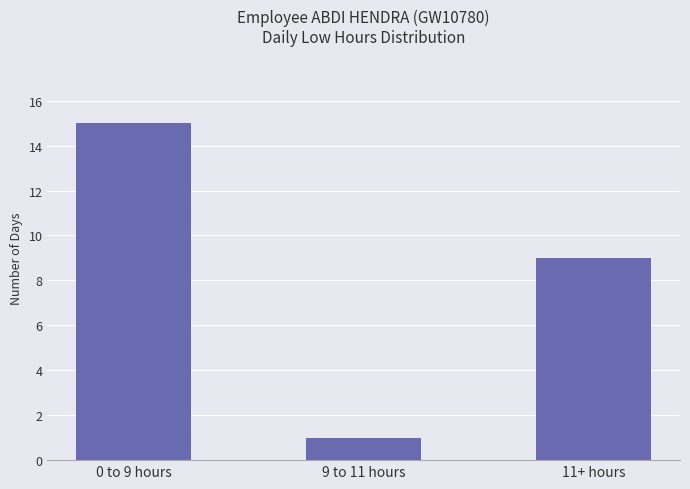

Rank the categories by value from lowest to highest.

9 to 11 hours, 11+ hours, 0 to 9 hours